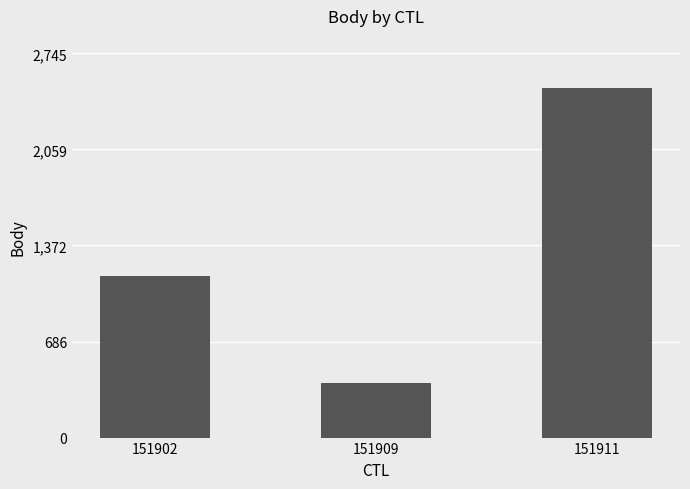

What is the difference between the values at 151909 and 151911?

2106